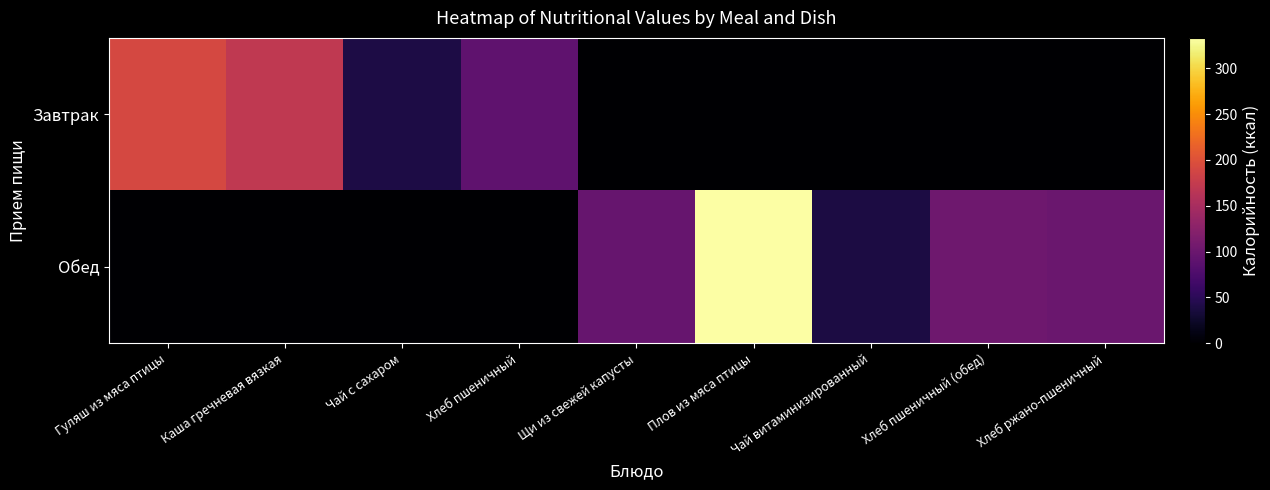

Rank the series by their maximum value, from lowest to highest.

Завтрак, Обед